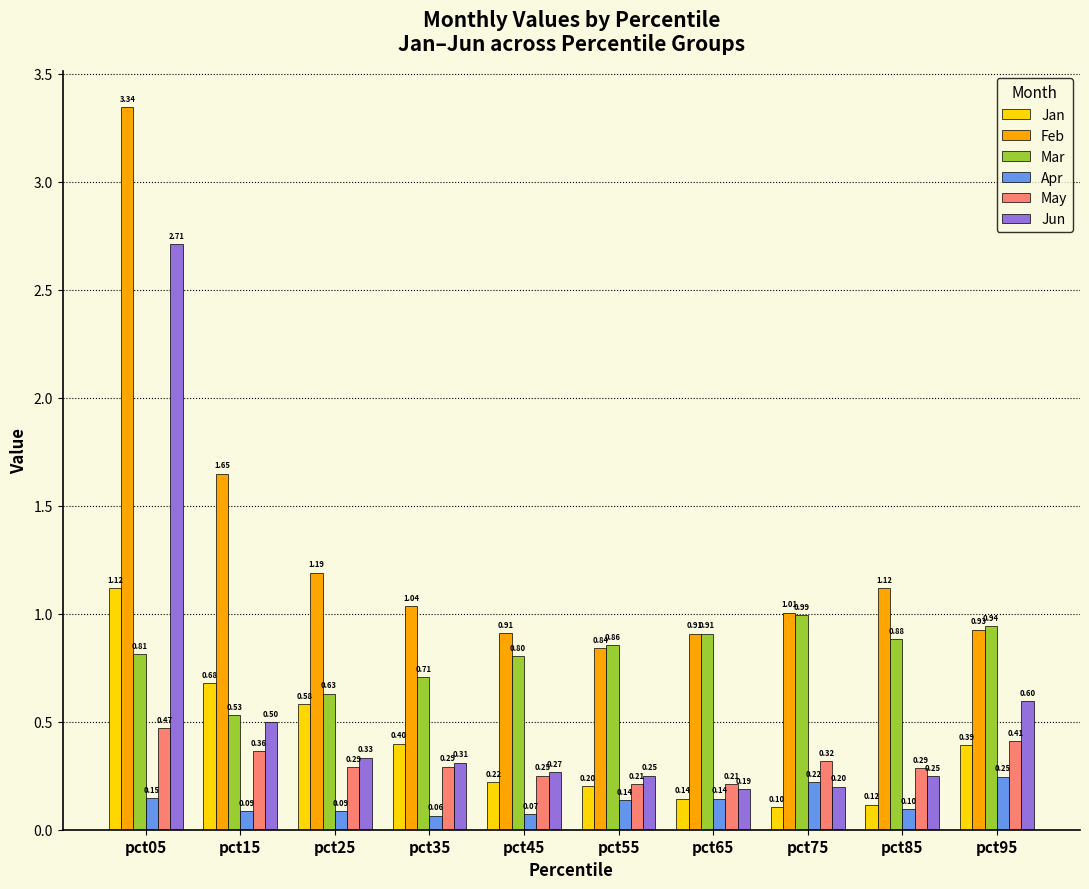

Does the chart contain stacked bars?

No